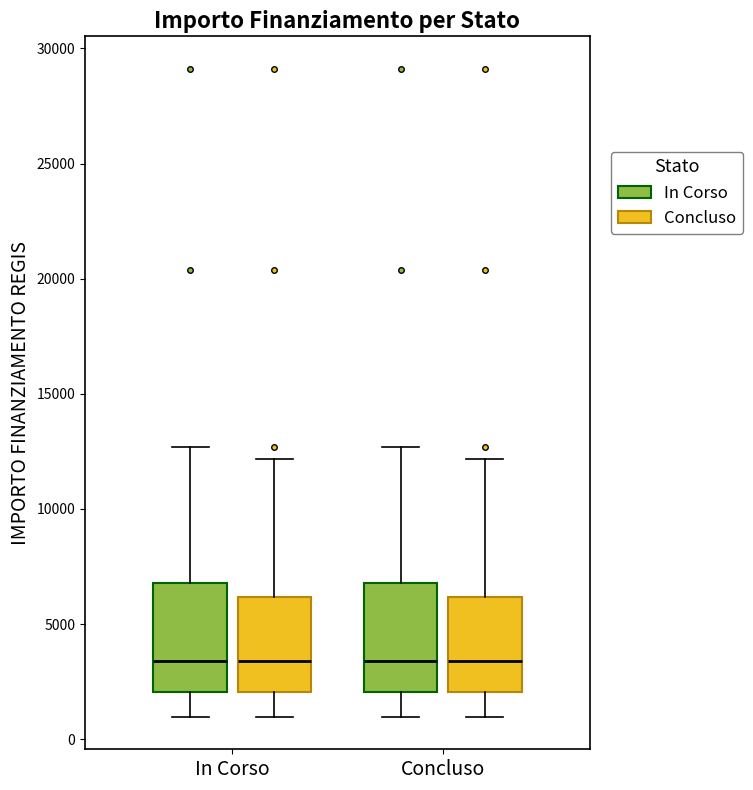

Reading left to right, transcribe this box plot: for each box, give where its median line is, the range the box spans, and where its two whiskers end, as read against the y-axis. The values are not printed on the chart, so give them approximately, as read against the axis.

In Corso (In Corso): median 3500, box 2000 to 7000, whiskers 1000 to 12500
In Corso (Concluso): median 3500, box 2000 to 6000, whiskers 1000 to 12000
Concluso (In Corso): median 3500, box 2000 to 7000, whiskers 1000 to 12500
Concluso (Concluso): median 3500, box 2000 to 6000, whiskers 1000 to 12000